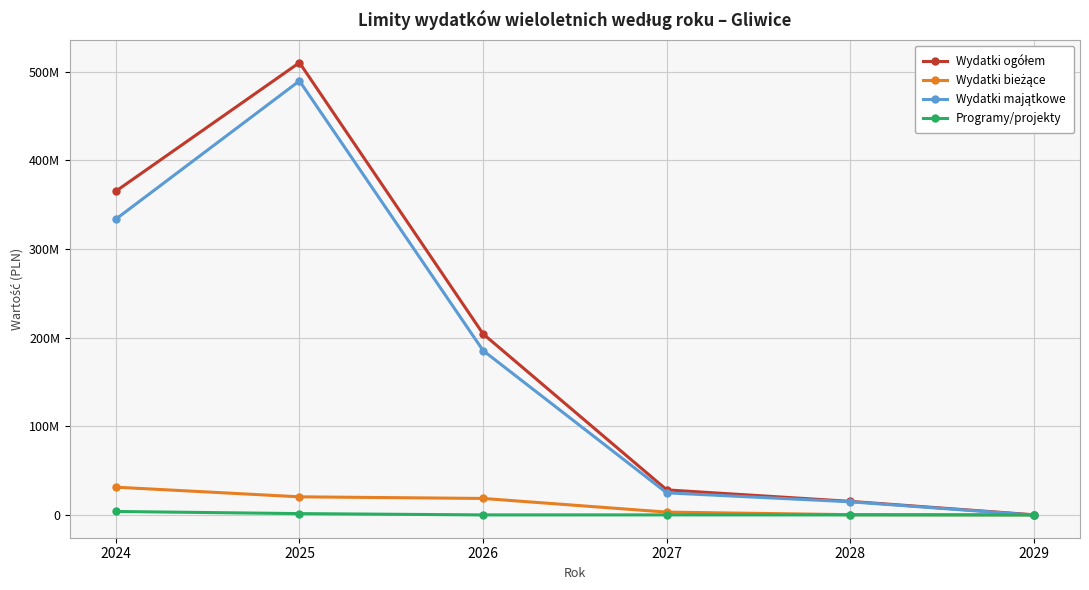

At which label does Wydatki bieżące first exceed 18784293?

2024